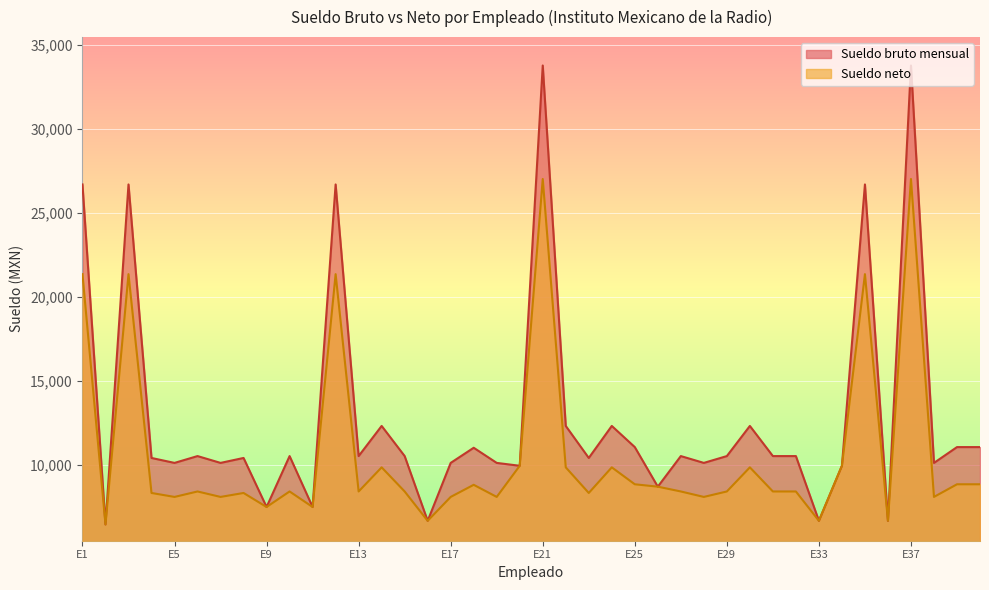

What is the minimum value for Sueldo bruto mensual?

6461.5